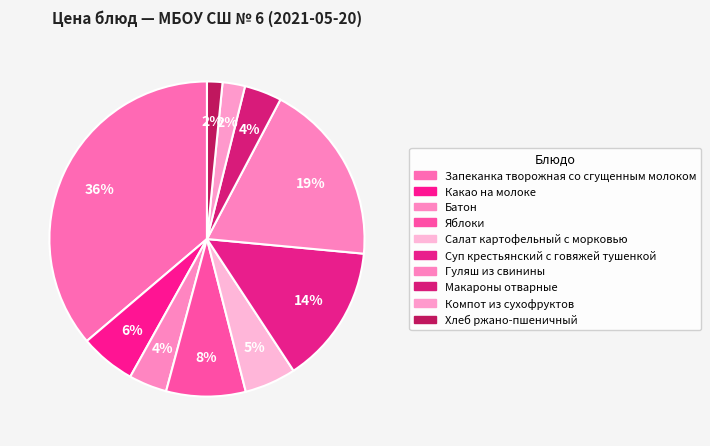

To the nearest percent, what is the difference between the Гуляш из свинины and Макароны отварные slice percentages?

15%